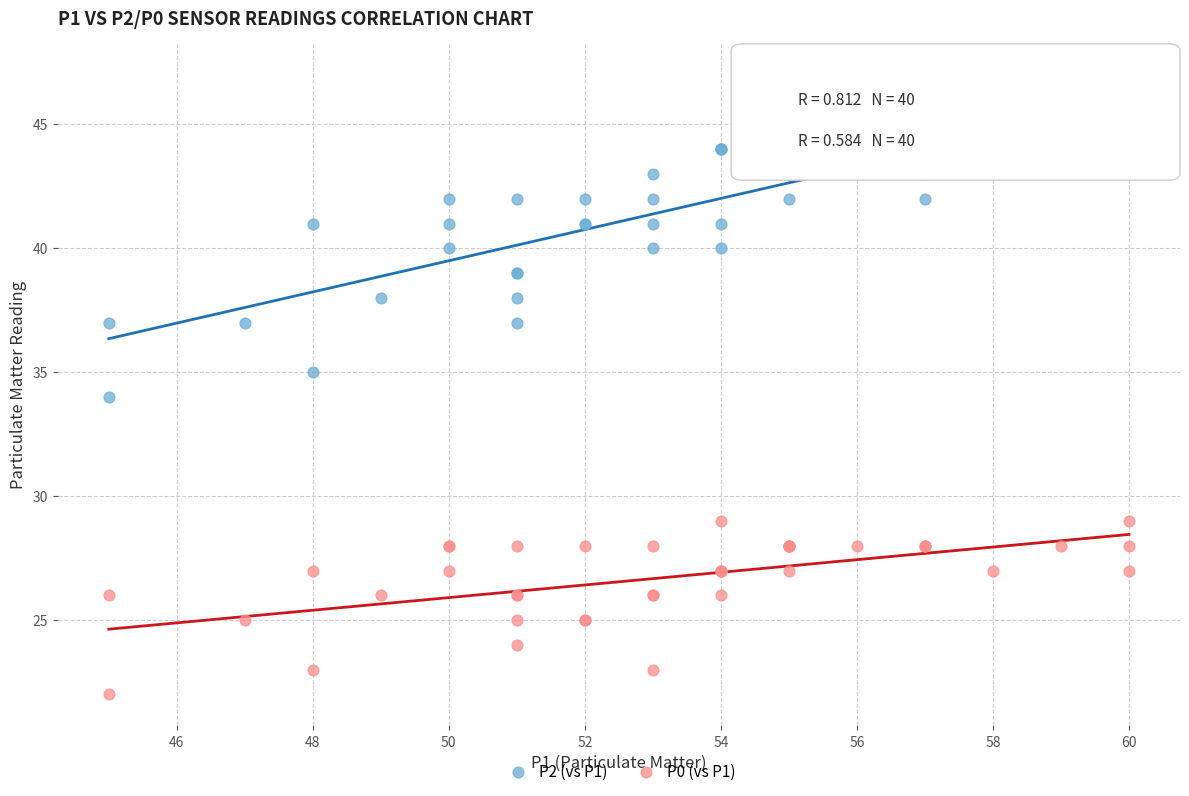

Which series contains the highest Y value?

P2 (vs P1)